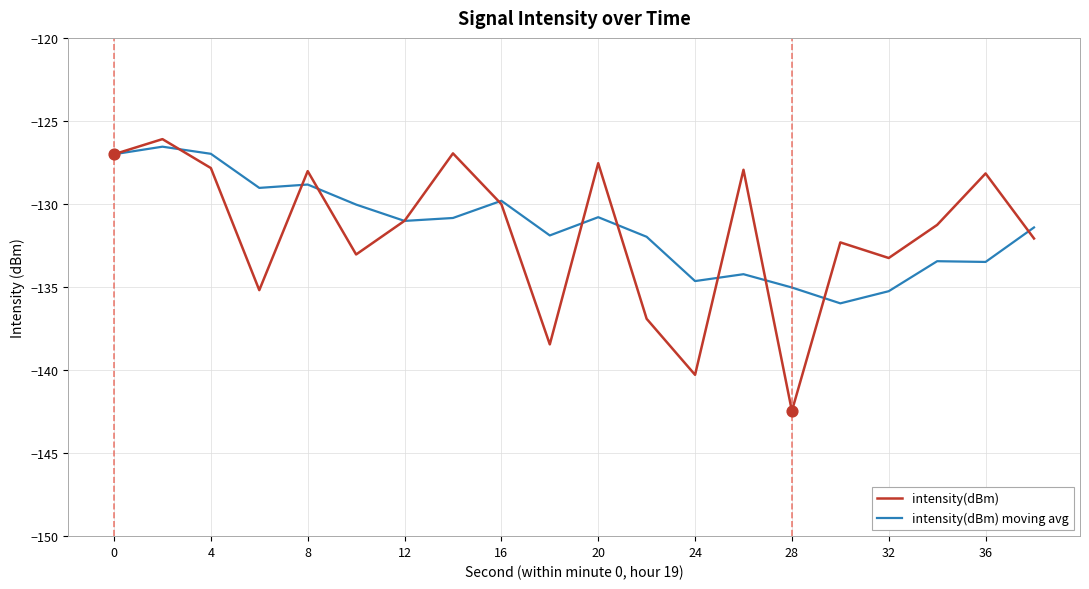

Which series has the widest spread of values?

intensity(dBm)